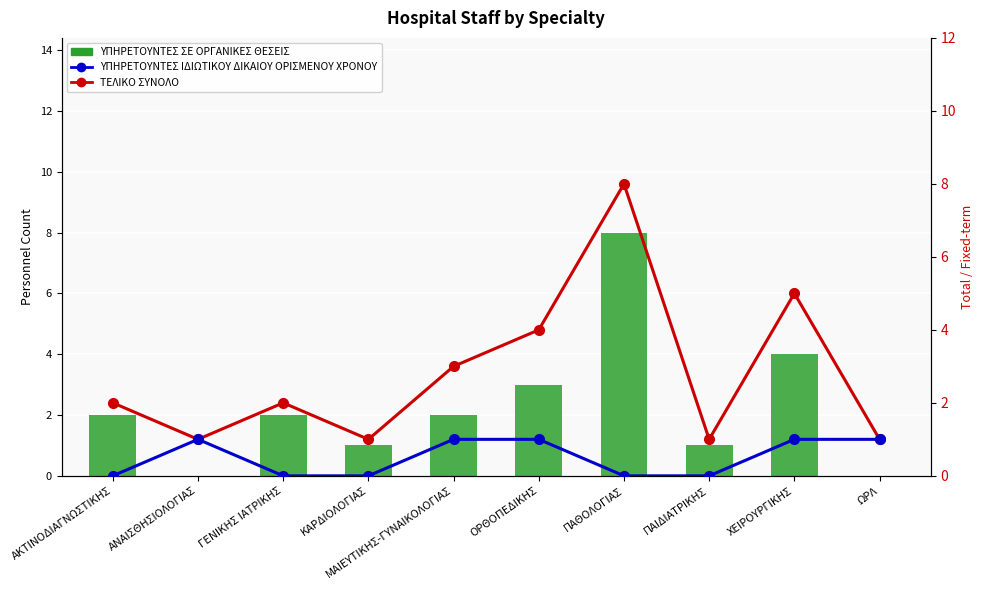

What is the difference between the second highest and minimum values in the ΥΠΗΡΕΤΟΥΝΤΕΣ ΙΔΙΩΤΙΚΟΥ ΔΙΚΑΙΟΥ ΟΡΙΣΜΕΝΟΥ ΧΡΟΝΟΥ series?

1